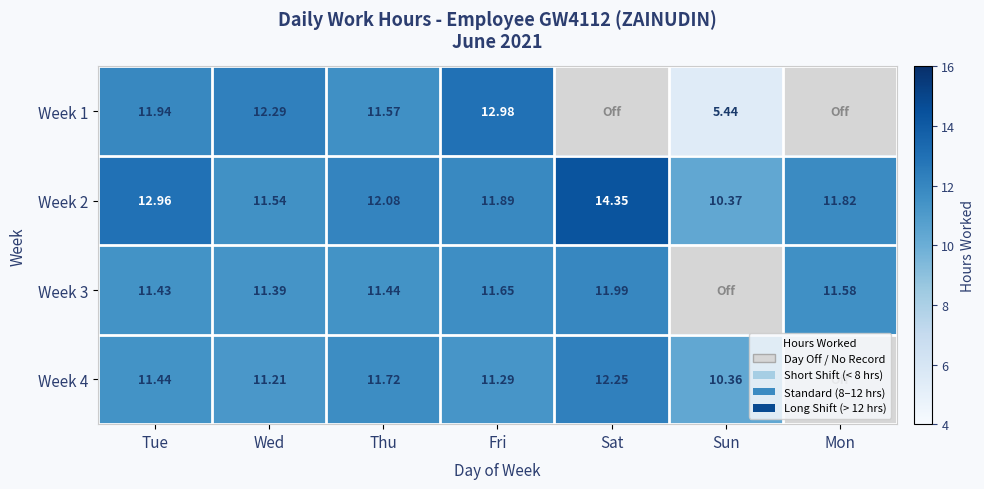

Where is Week 2 nearest to the value 12?

Thu